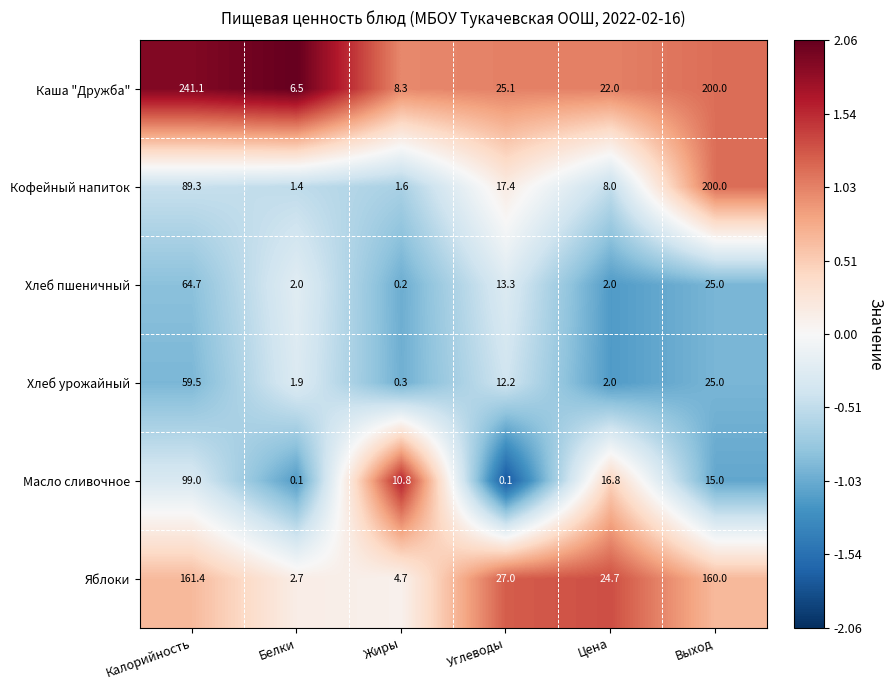

What is the greatest value displayed?

241.1